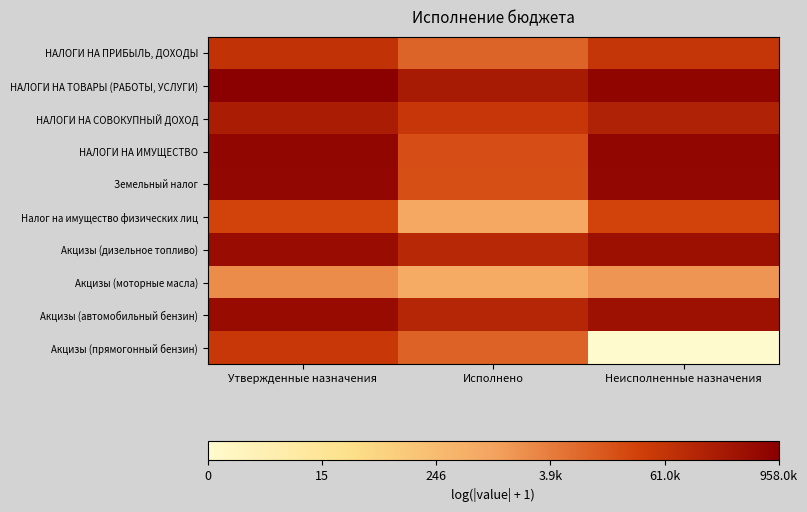

At which category is the sum across all series the highest?

Утвержденные назначения